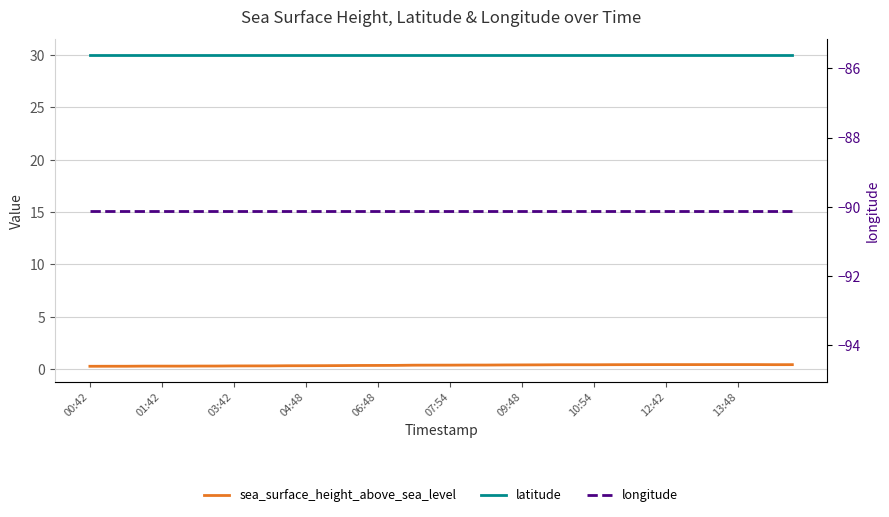

Is the value of longitude at 10:54 greater than the value of sea_surface_height_above_sea_level at 09:48?

No